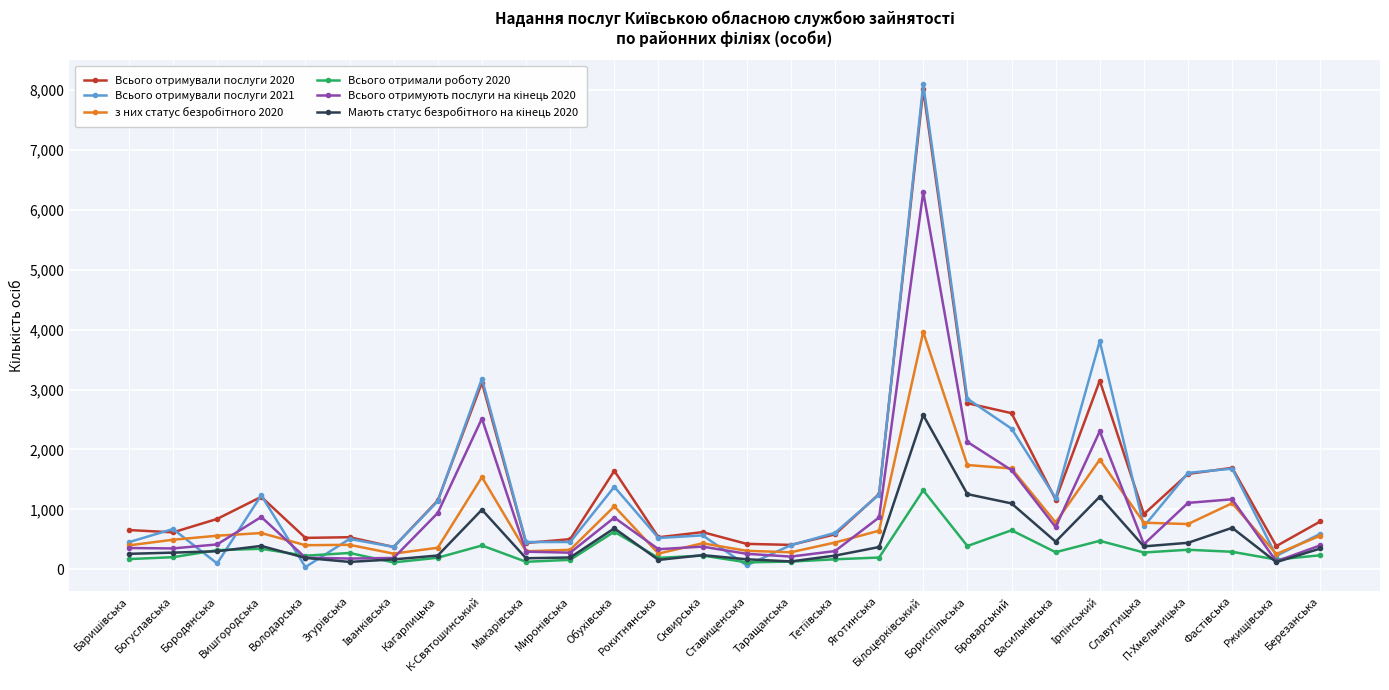

Which series has the widest spread of values?

Всього отримували послуги 2021